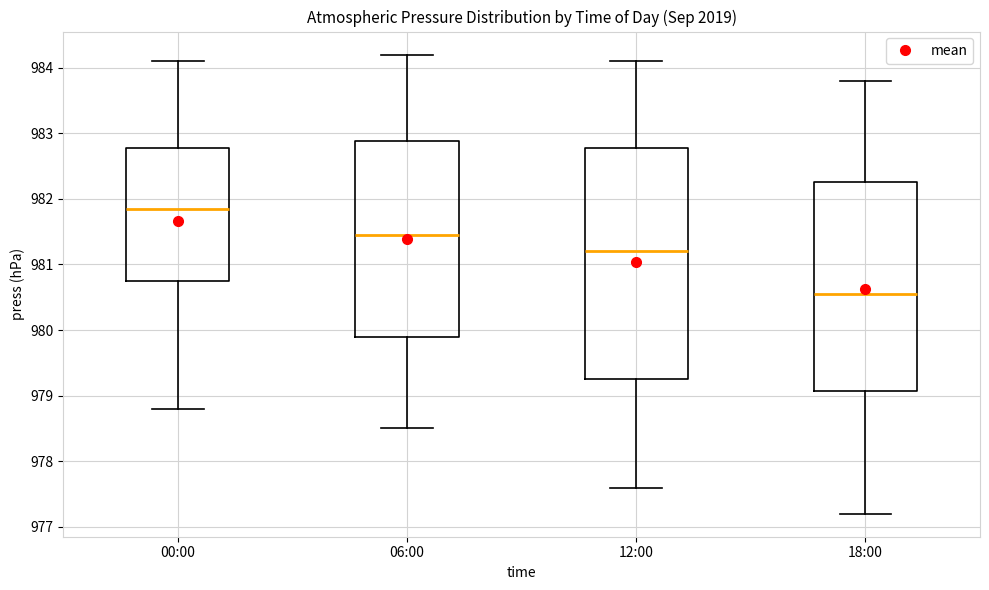

Where is the upper edge of the box for 00:00 on the y-axis? The values are not printed on the chart, so give them approximately, as read against the axis.

982.8